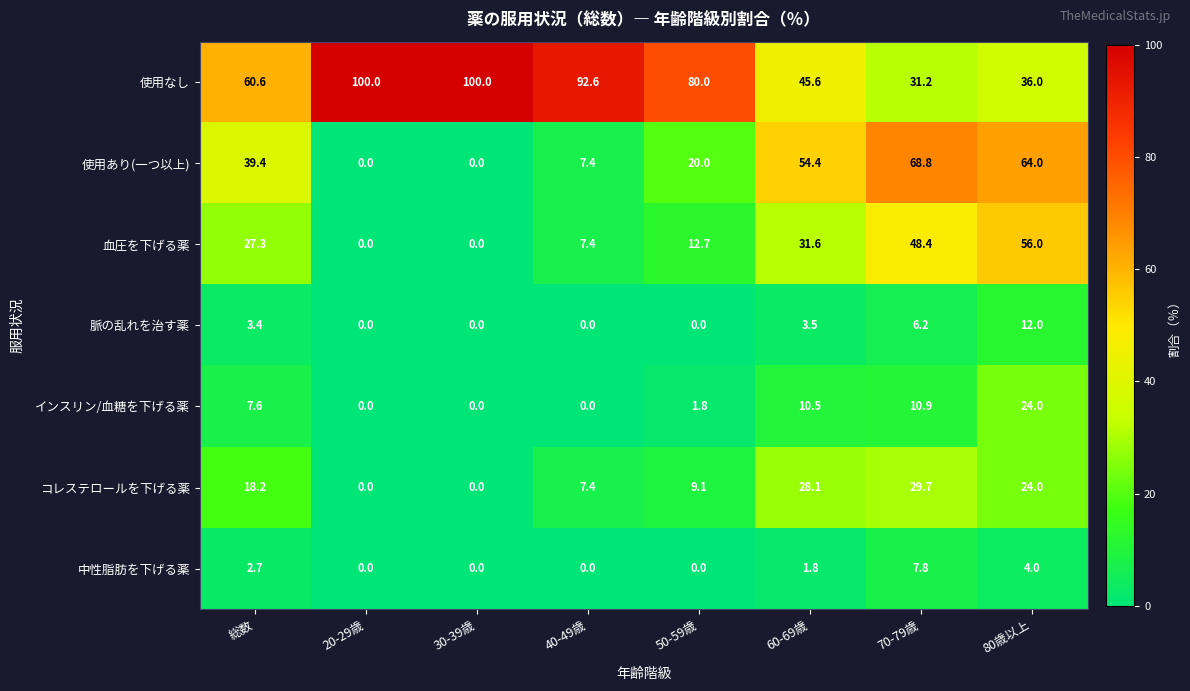

Is it true that 使用なし equals 80.0 at 50-59歳?

True